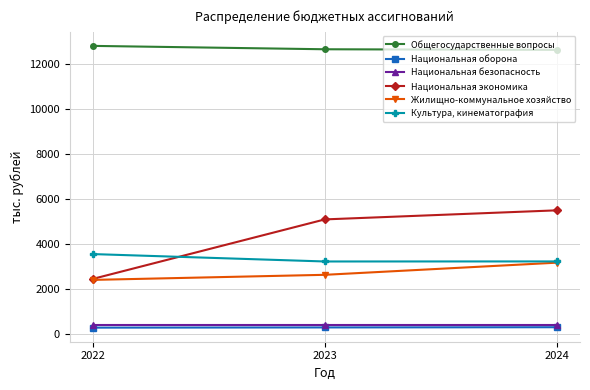

What are all the series names shown in the legend?

Общегосударственные вопросы, Национальная оборона, Национальная безопасность, Национальная экономика, Жилищно-коммунальное хозяйство, Культура, кинематография